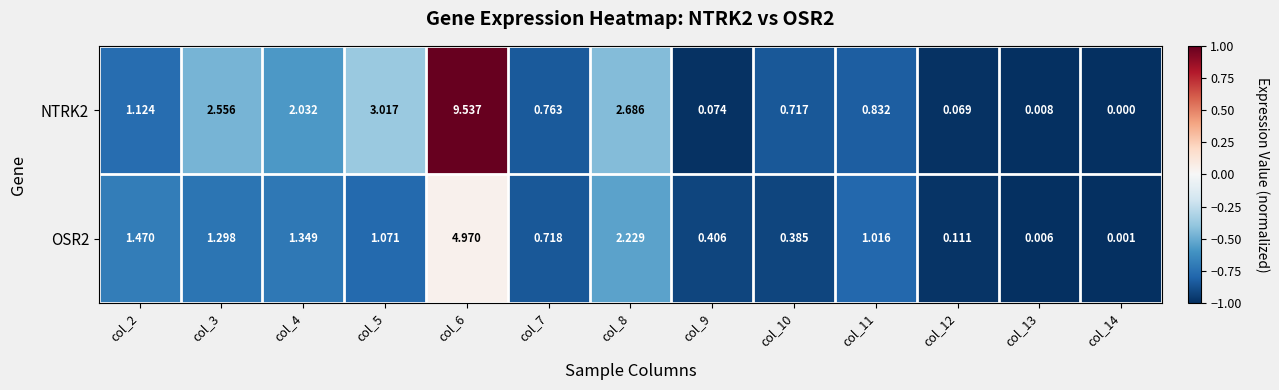

Is the value of NTRK2 at col_7 greater than the value of OSR2 at col_12?

Yes